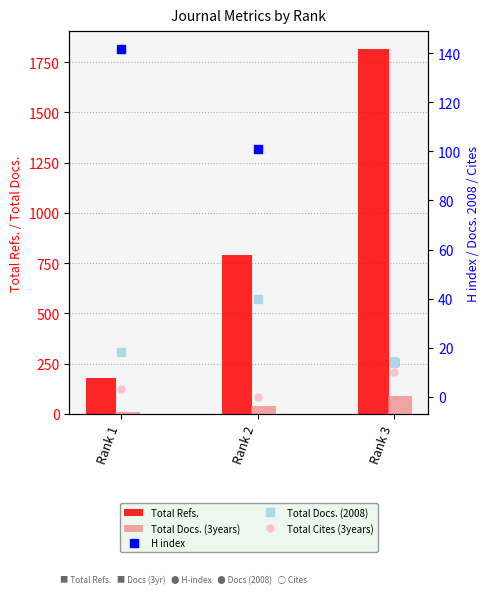

True or false: Total Docs. (2008) has a value of 40 at Rank 2.

True